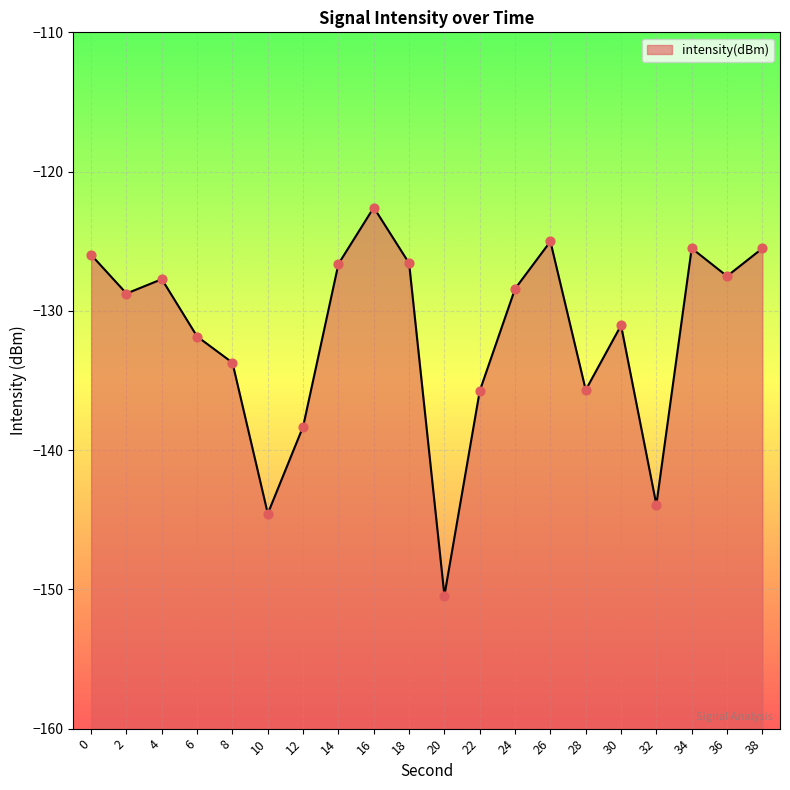

What is the change in value from 18 to 20?

-23.9